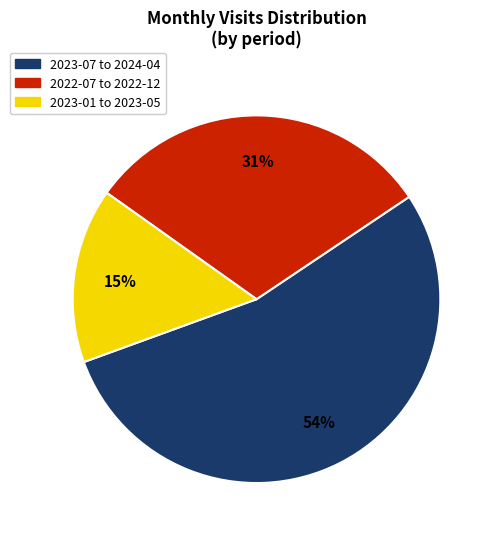

Is there a majority slice in this chart?

Yes